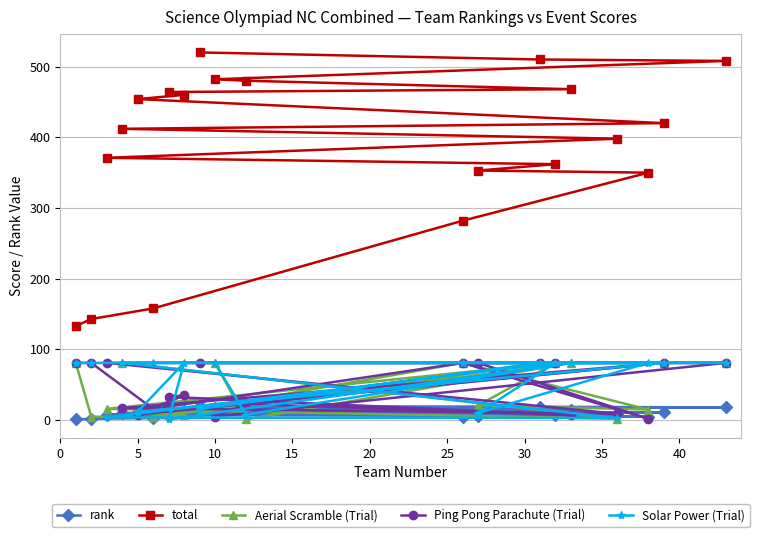

Between 5 and 10, which series saw the biggest shift?

Aerial Scramble (Trial)